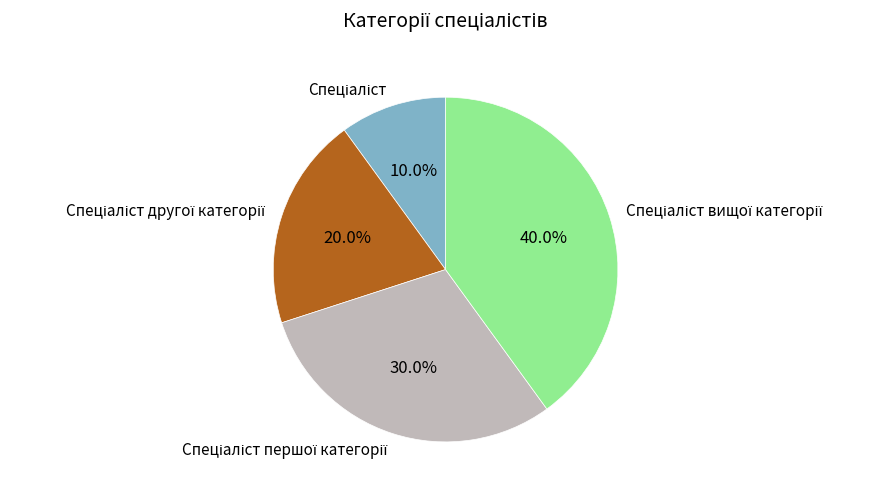

Is there any slice that represents more than half of the pie?

No